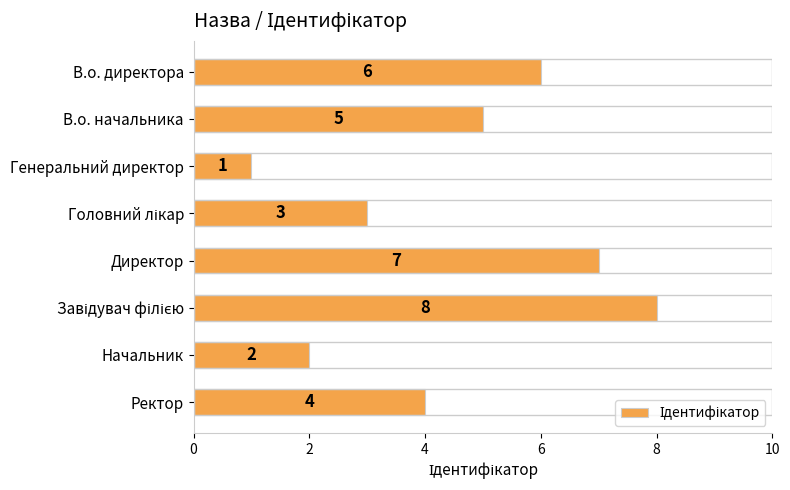

The chart shows a value of 1 at Генеральний директор. True or false?

True